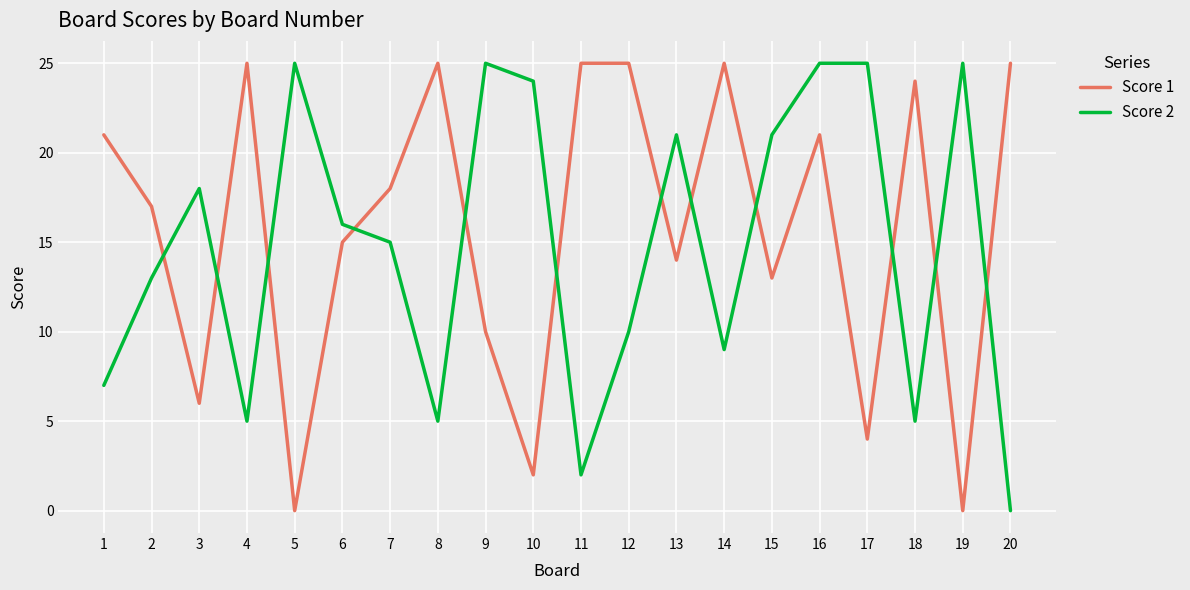

How many times do Score 1 and Score 2 cross each other?

12